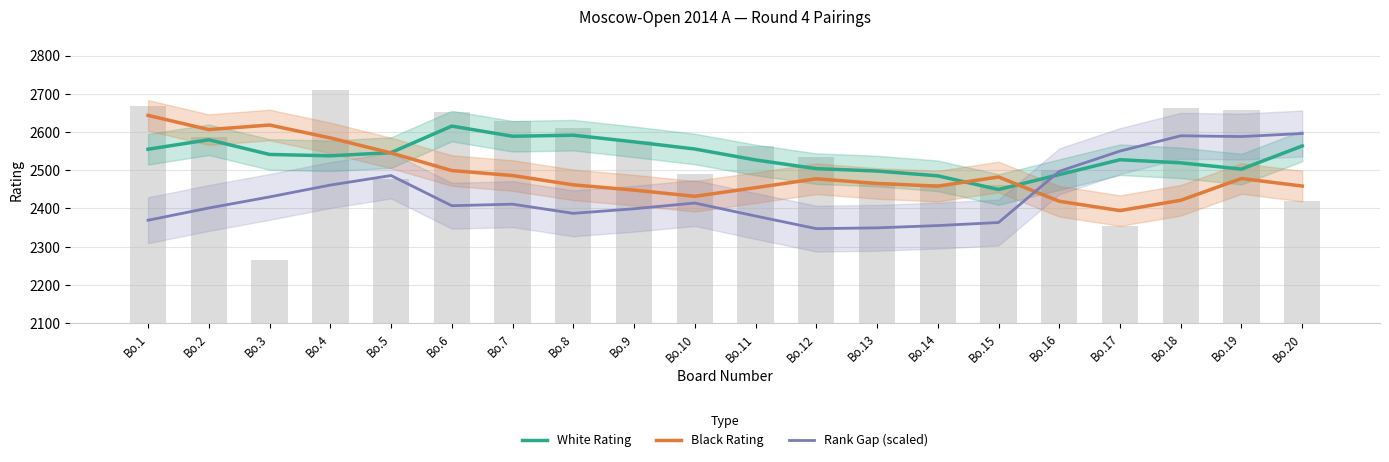

How many groups of bars are there?

20